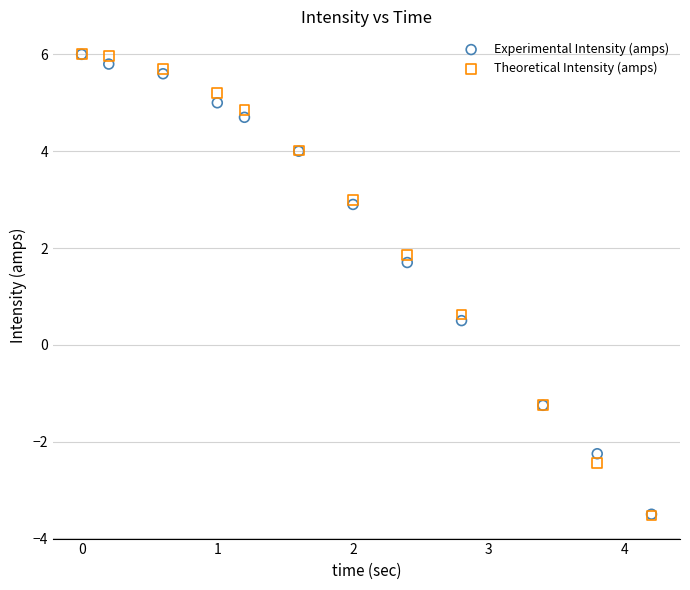

In the Theoretical Intensity (amps) series, what Y value is closest to 1?

0.6